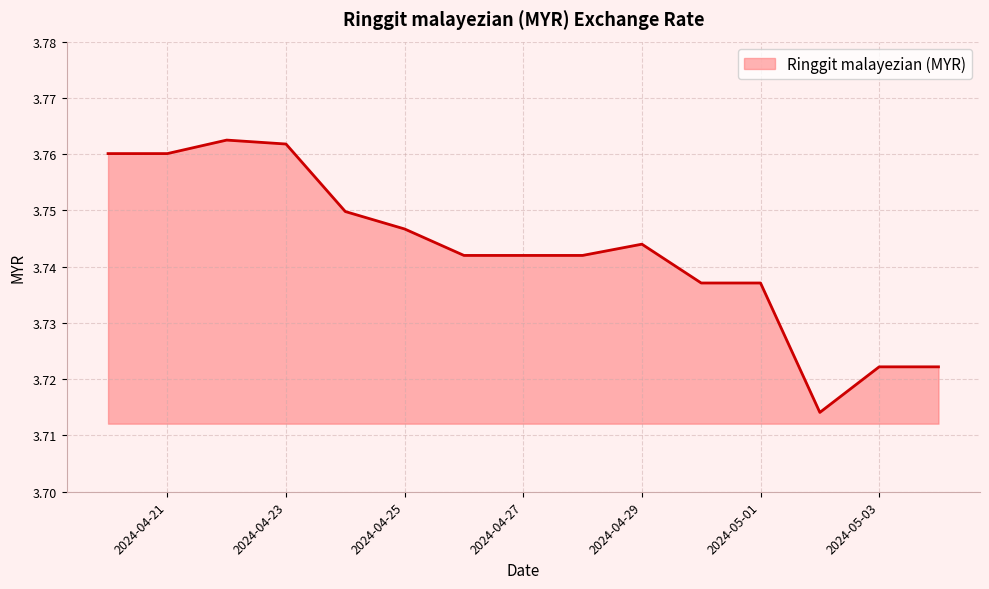

How many lines are shown in the chart?

1